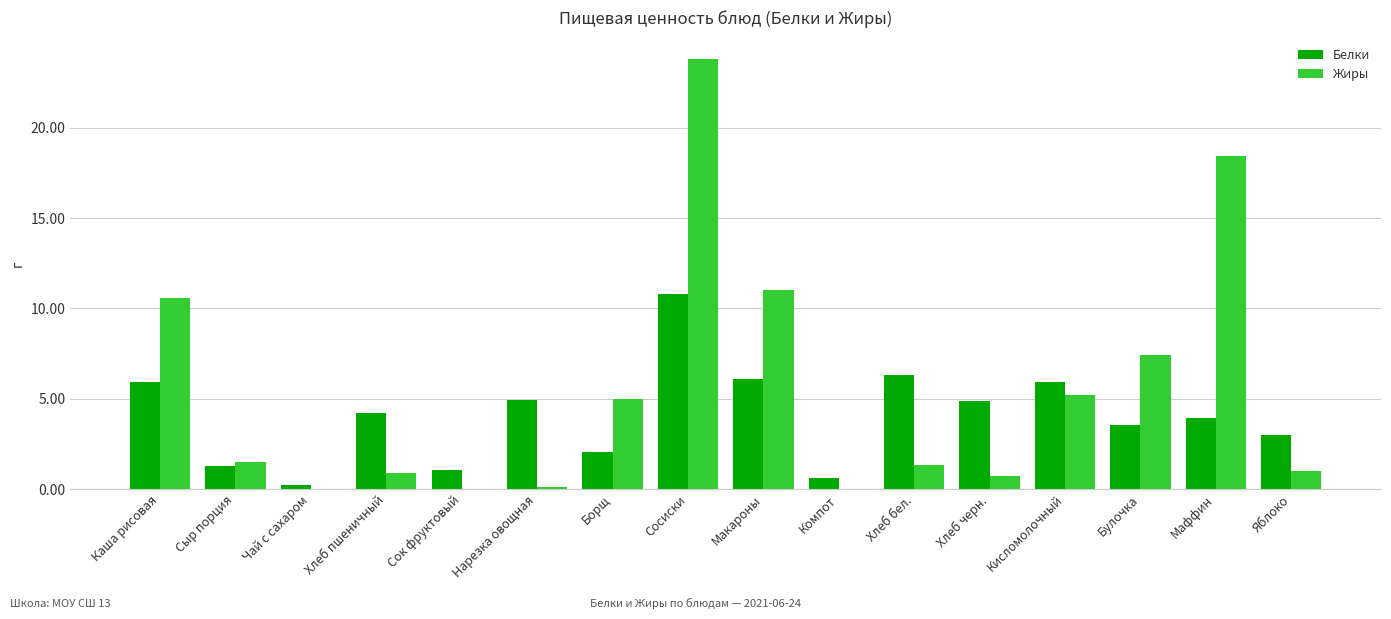

Between Сыр порция and Хлеб черн., which series saw the biggest shift?

Белки